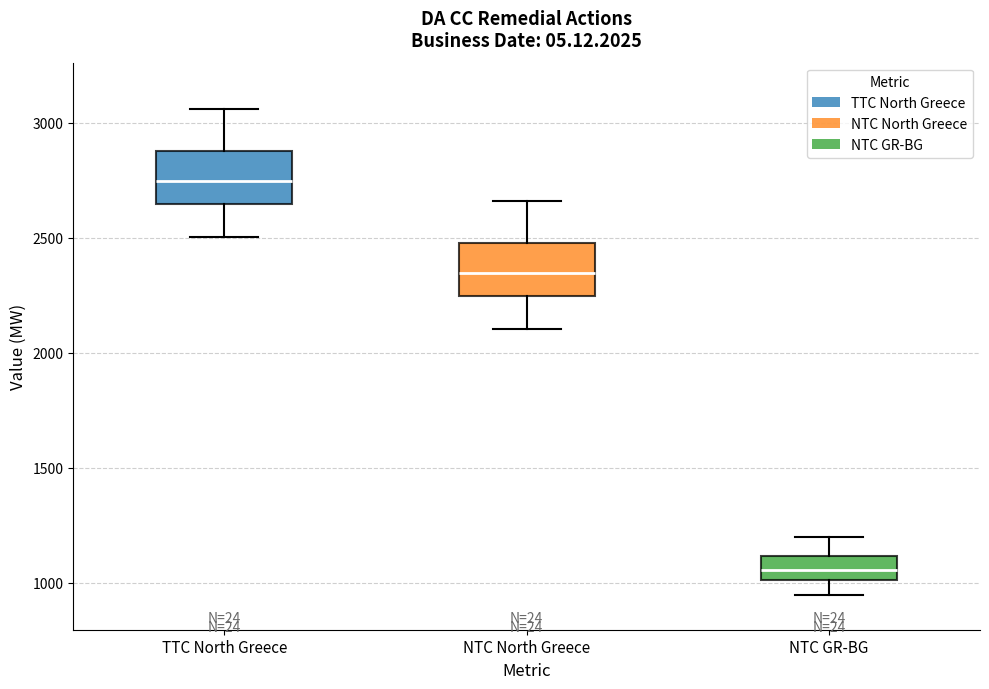

Which box has the lowest median line?

NTC GR-BG